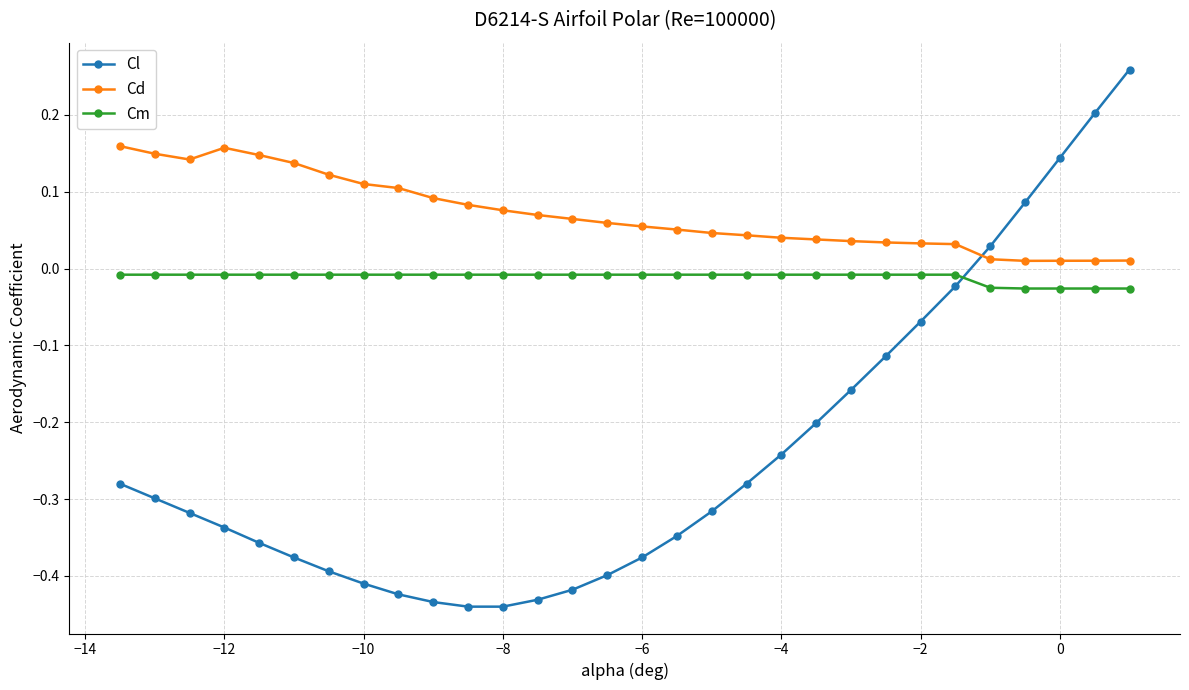

List the series in order of their overall mean, lowest first.

Cl, Cm, Cd